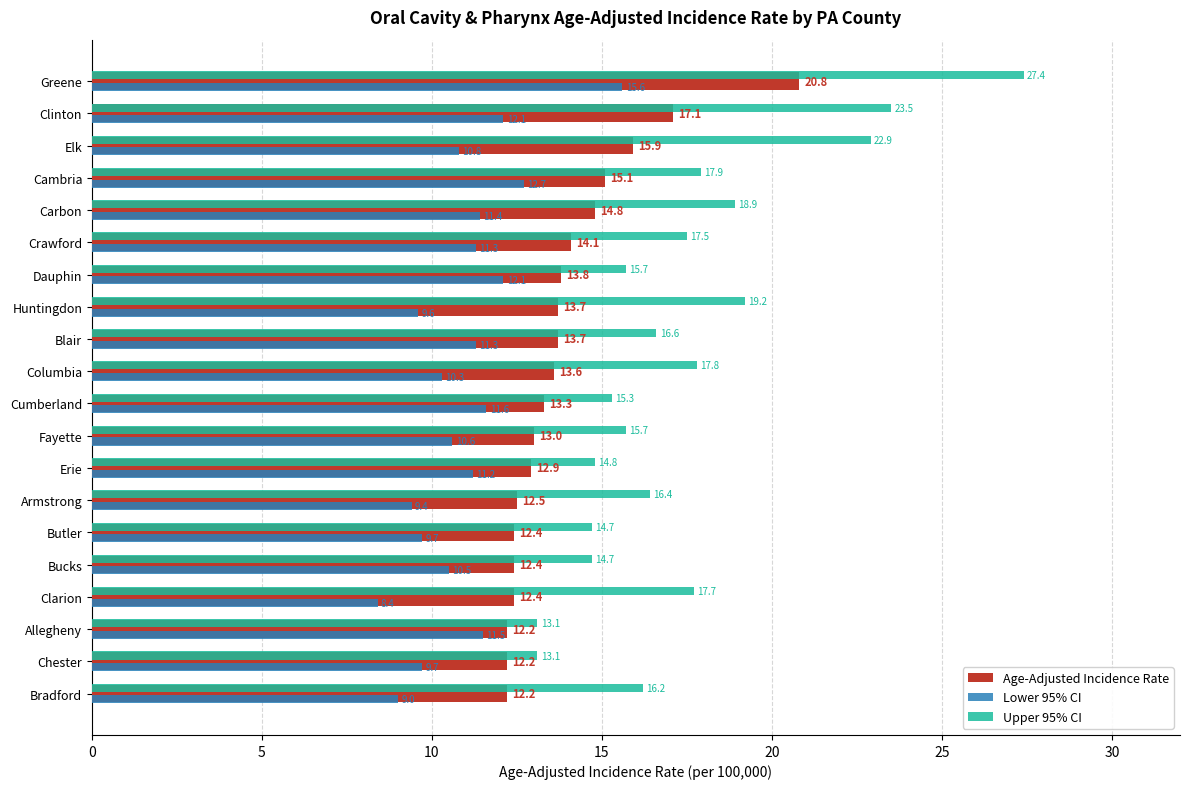

How many values in the Upper 95% CI series exceed 16?

12